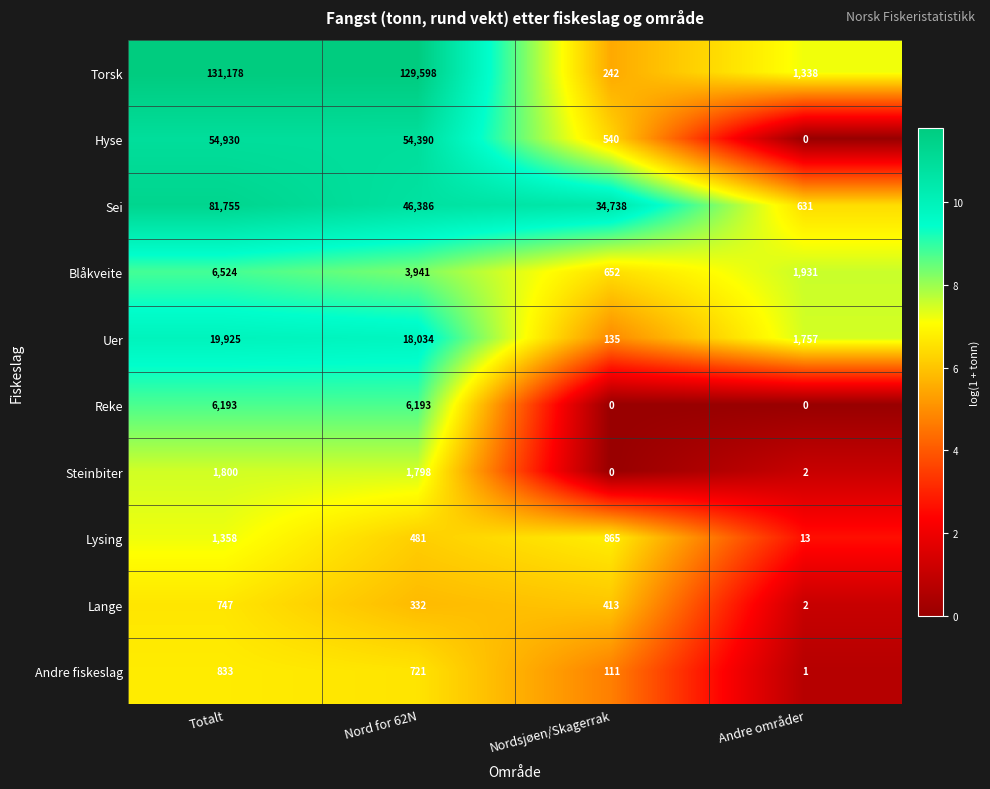

Which series changed the most between Totalt and Nordsjøen/Skagerrak?

Torsk